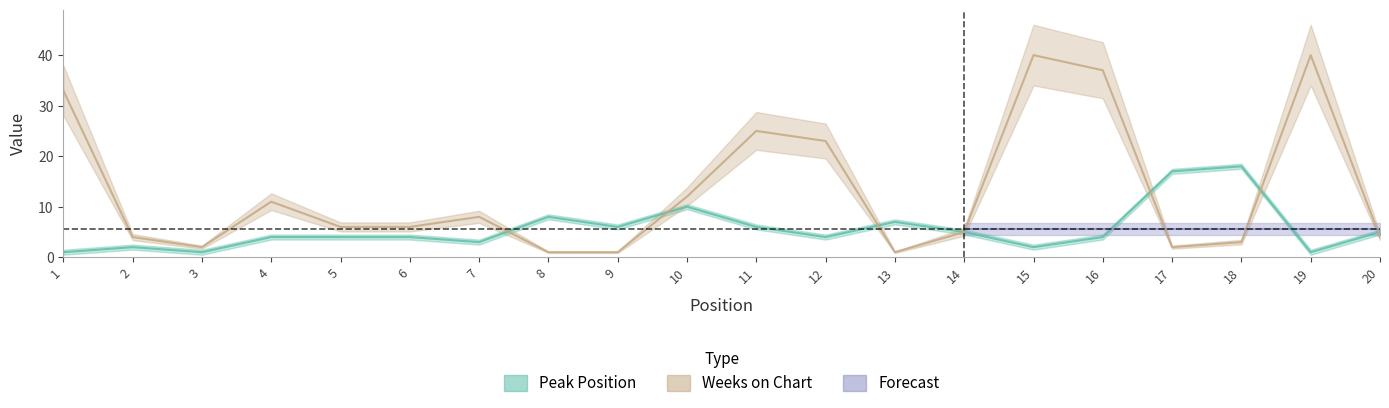

How many interior local valleys does the Weeks on Chart series have?

3